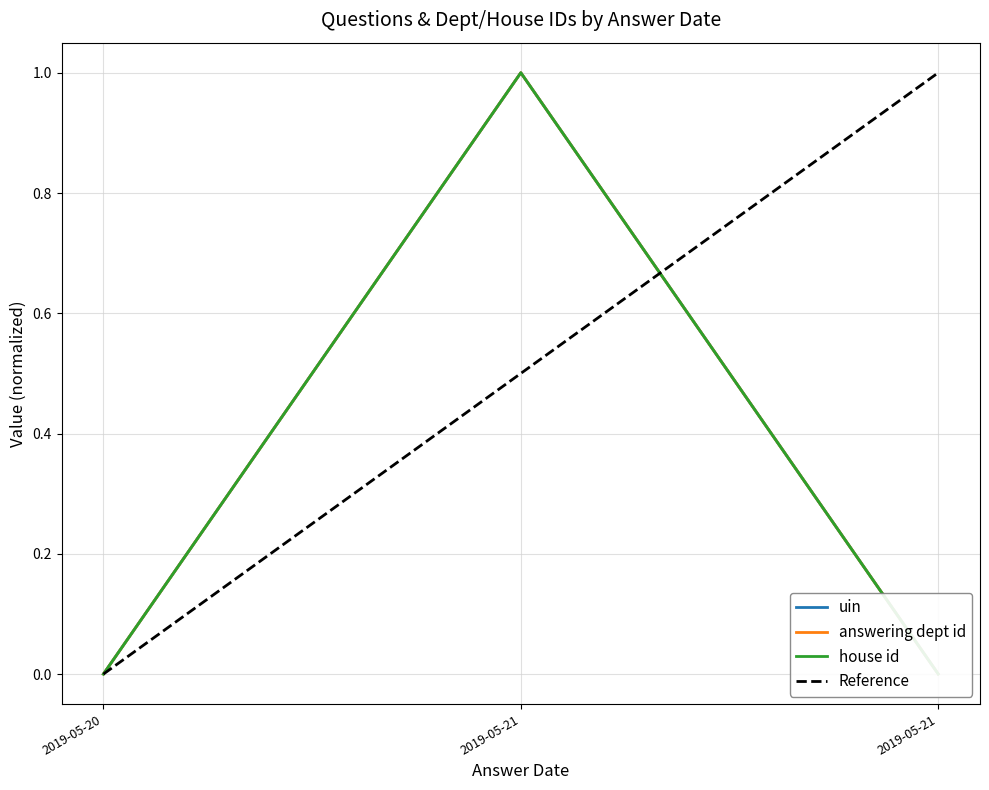

Reading left to right, what are all the values shown in this chart?

uin: 0.0	1.0	0.0
answering dept id: 0.0	1.0	0.0
house id: 0.0	1.0	0.0
Reference: 0.0	0.5	1.0